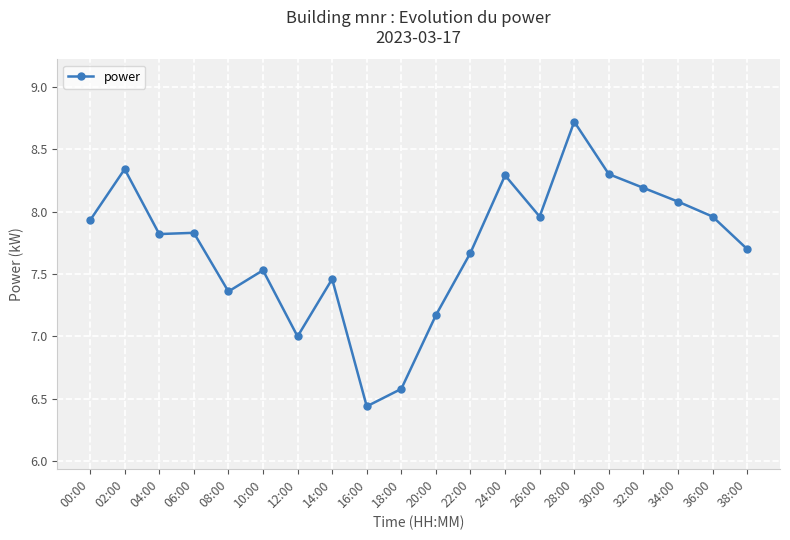

Does the chart display data point markers on the line(s)?

Yes